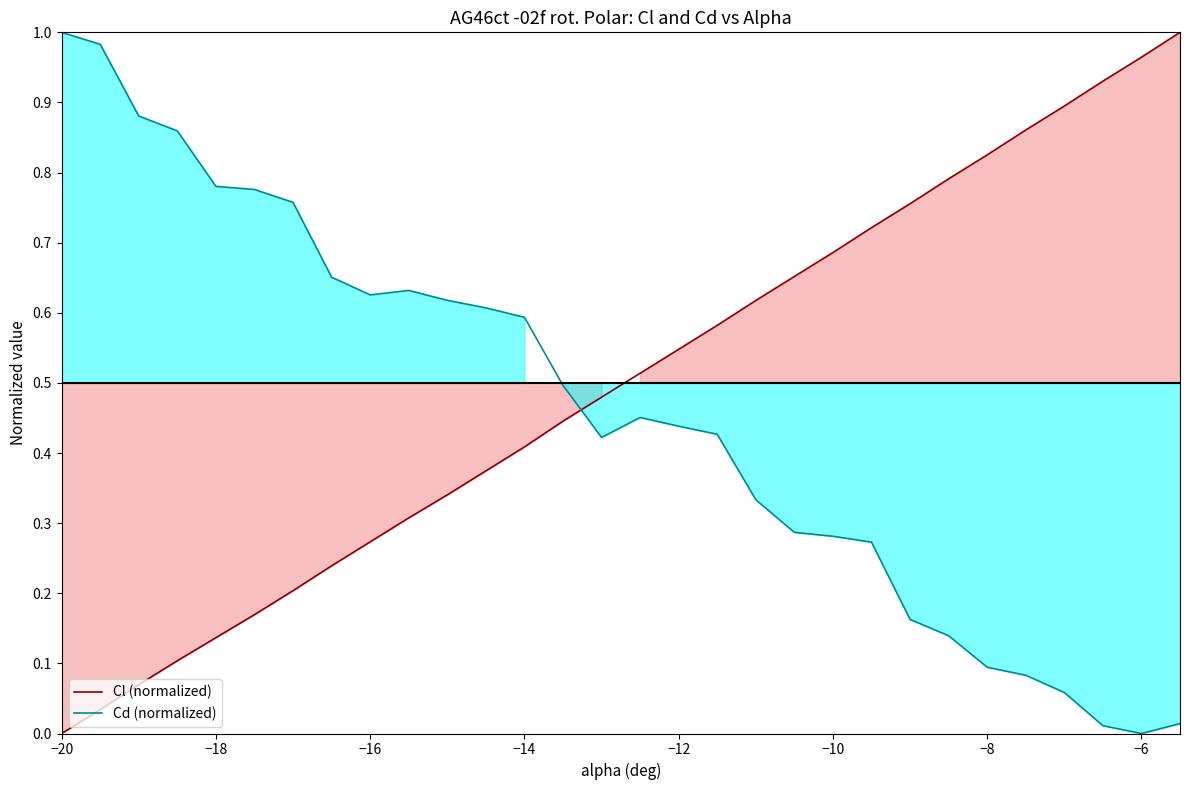

Is it true that Cd (normalized) equals 0.0 at −8?

False